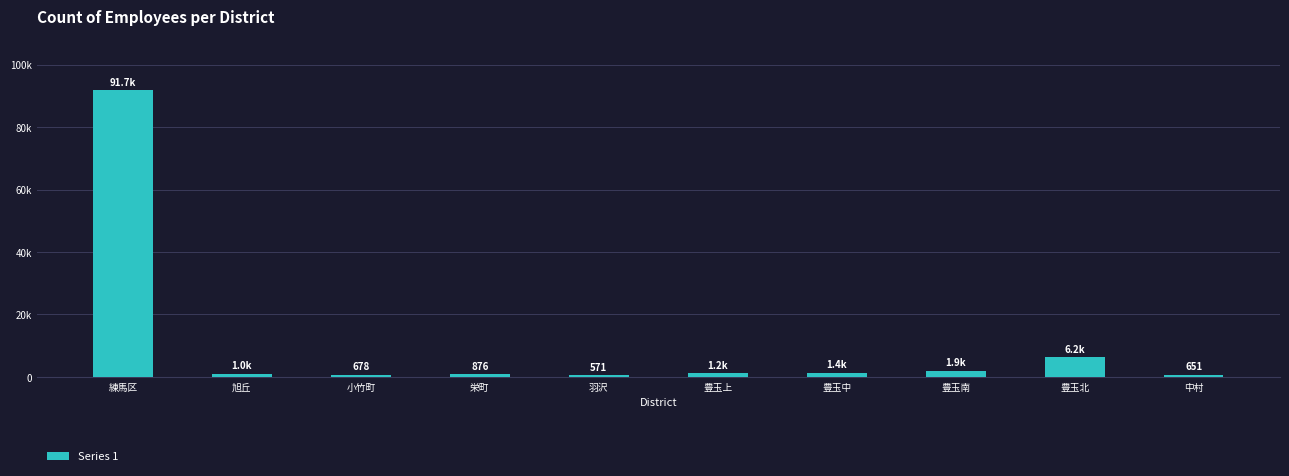

The value at 旭丘 is 1607. True or false?

False